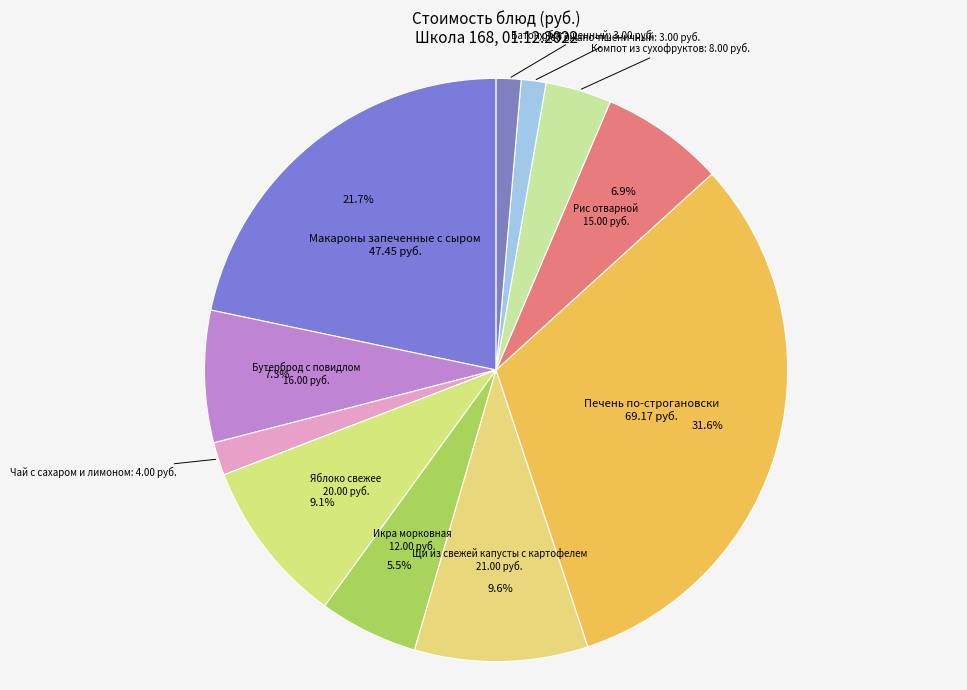

Is it true that Рис отварной is 16% of the pie?

False